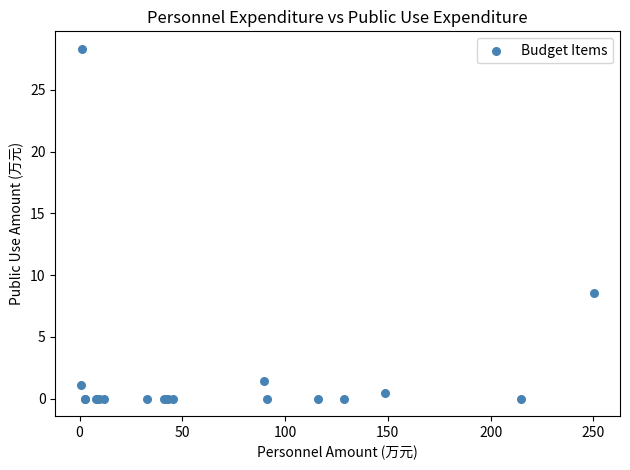

What Y value in the scatter plot is closest to 14?

8.6